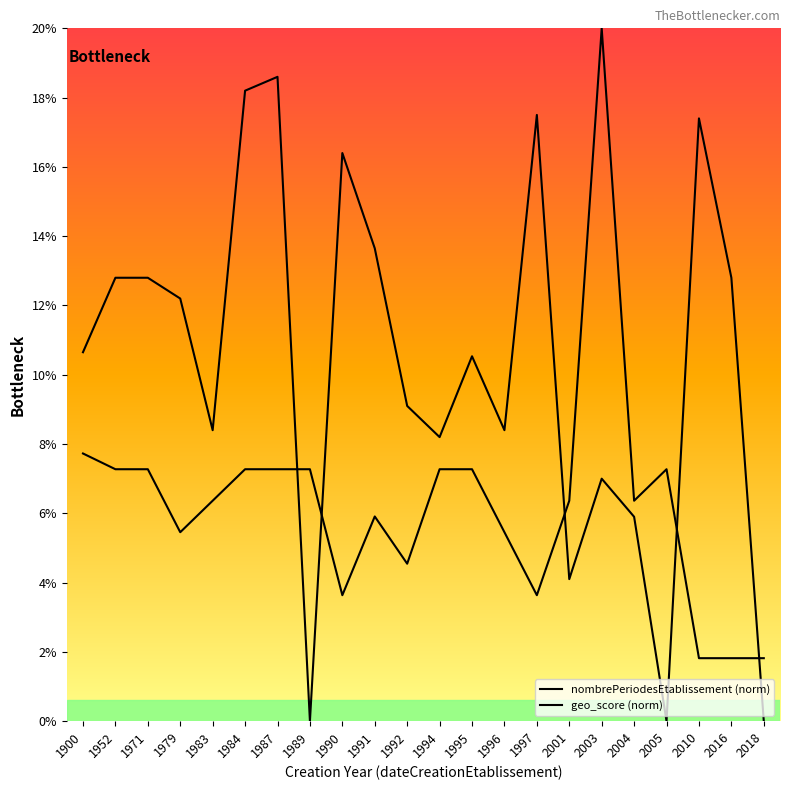

How many series are shown in this chart?

2